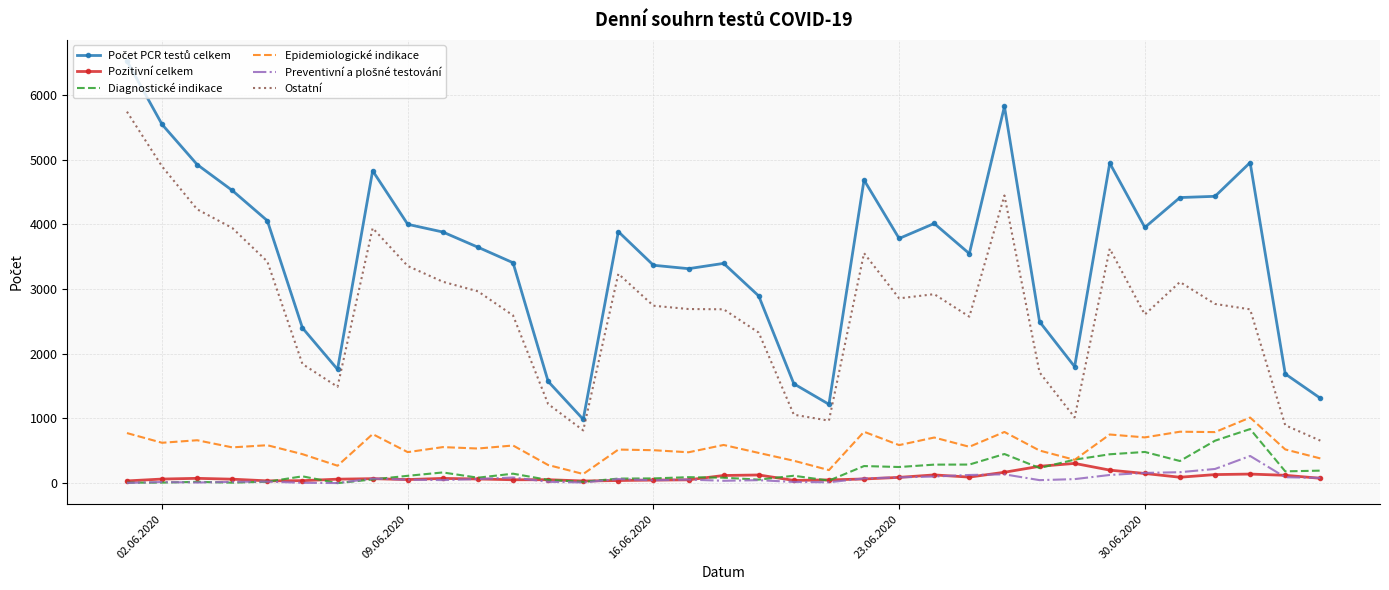

What is the greatest value displayed?

6528